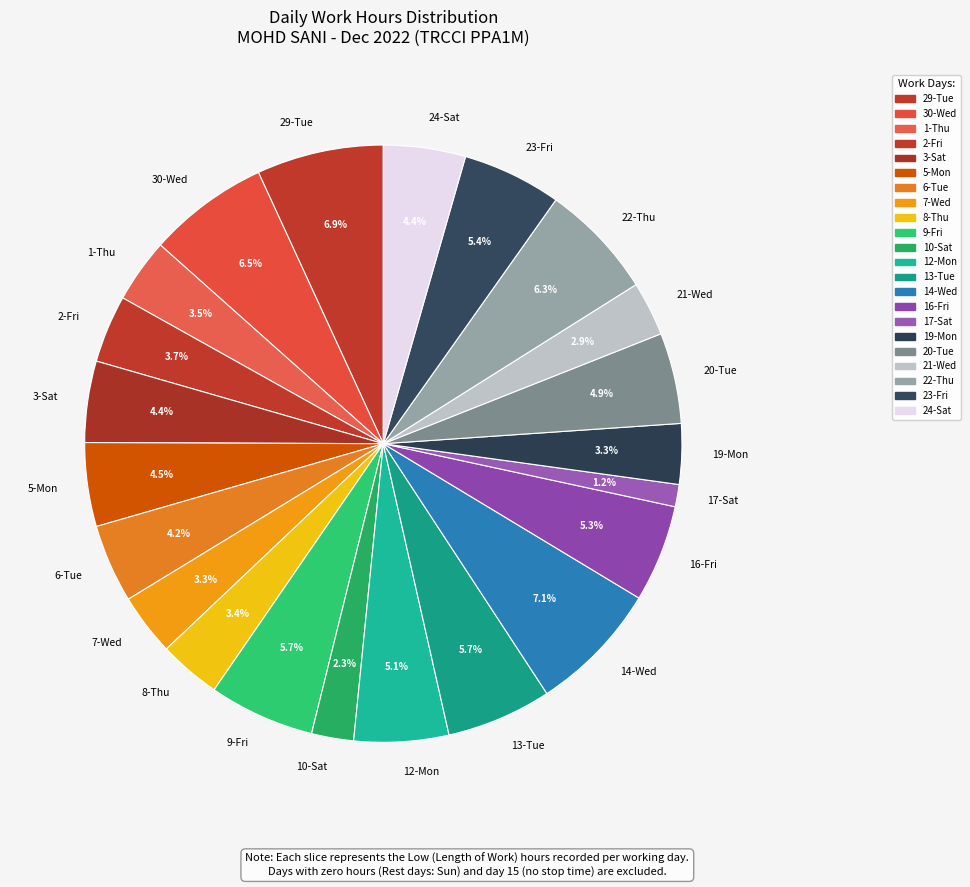

Which slice is the smallest?

17-Sat